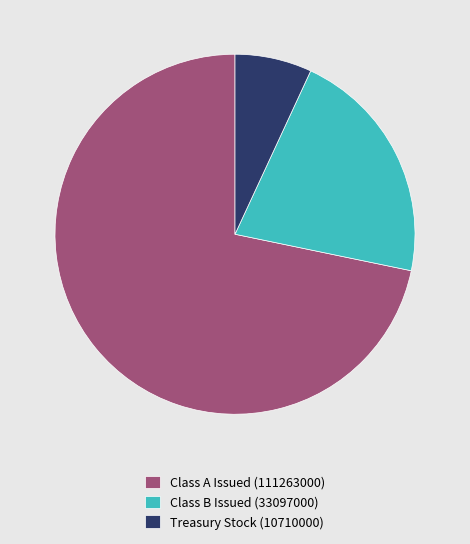

Which slice is the largest?

Class A Issued (111263000)